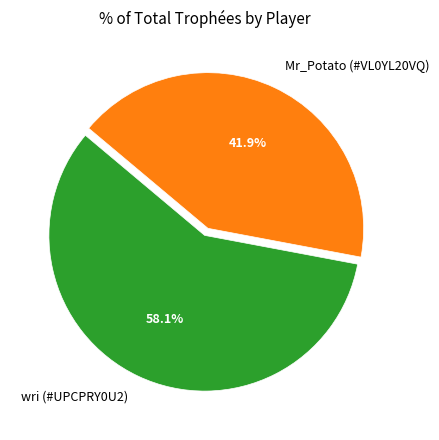

Which category has the smallest portion of the pie?

Mr_Potato (#VL0YL20VQ)